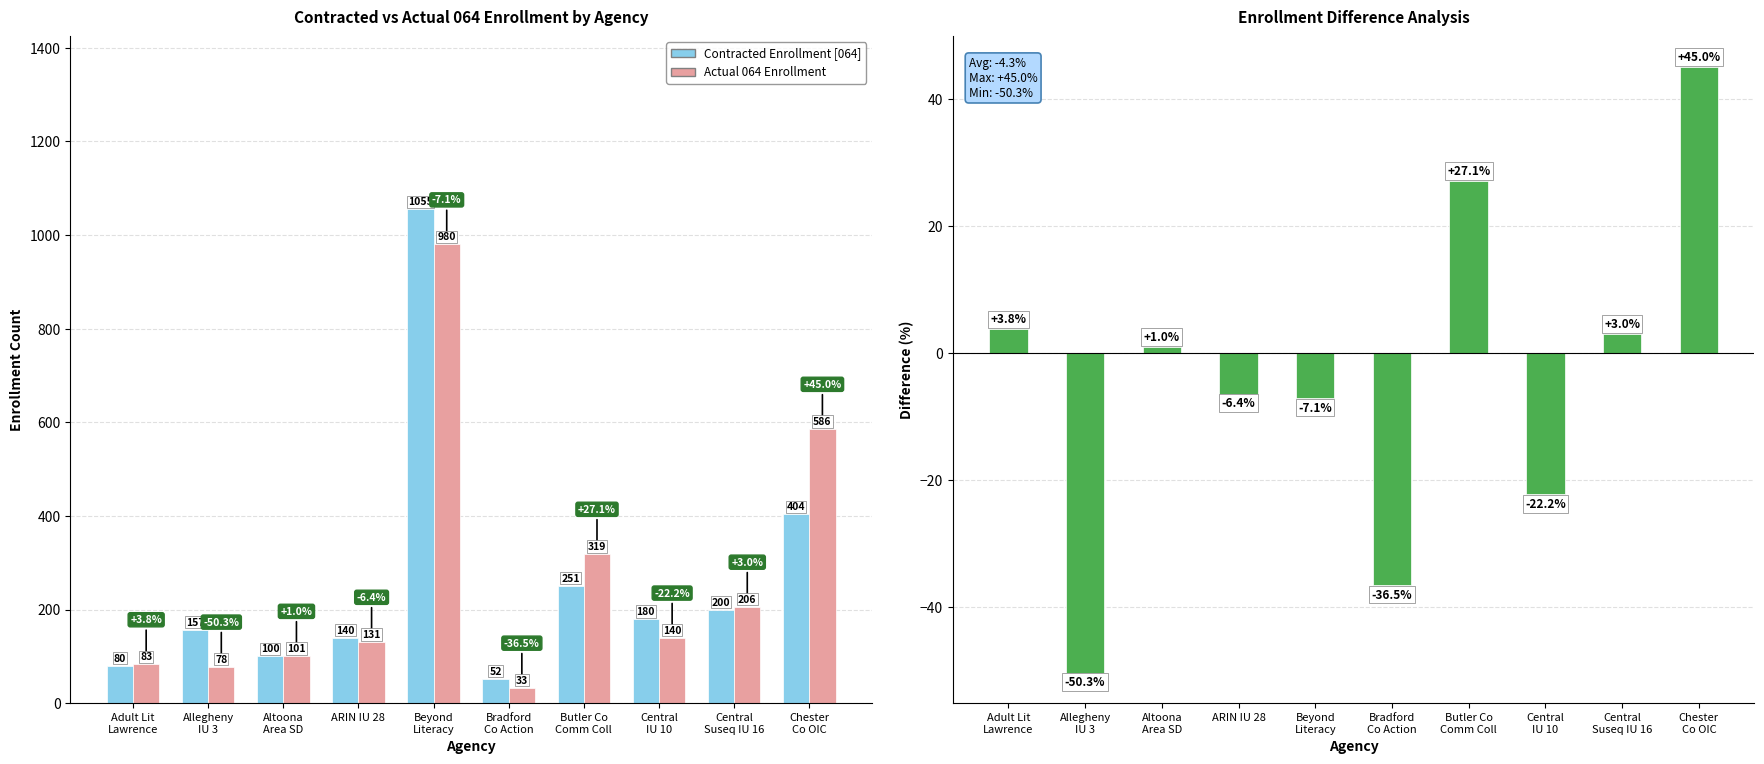

How many groups of bars are there?

10